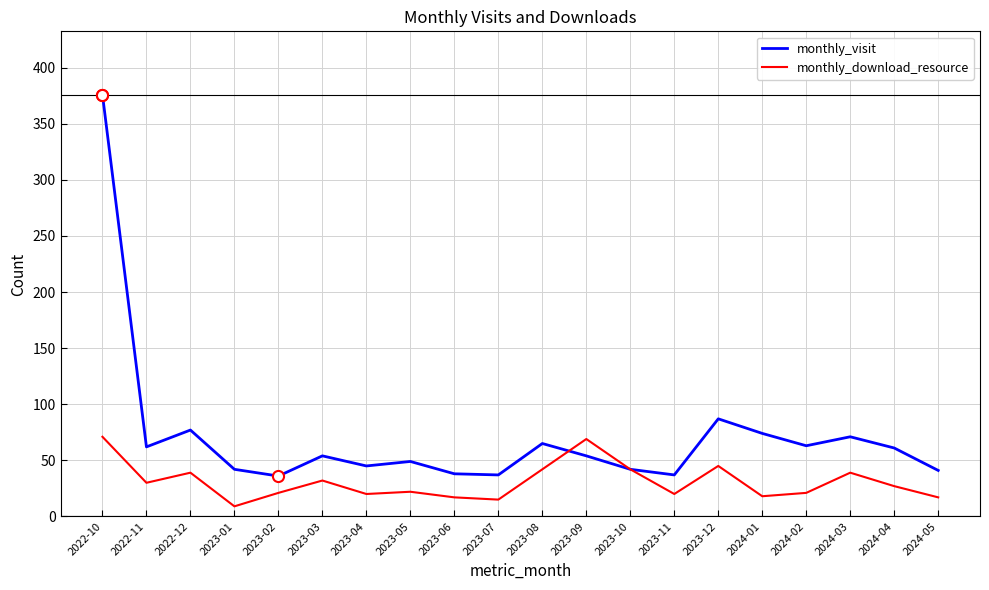

Rank the series by their maximum value, from highest to lowest.

monthly_visit, monthly_download_resource